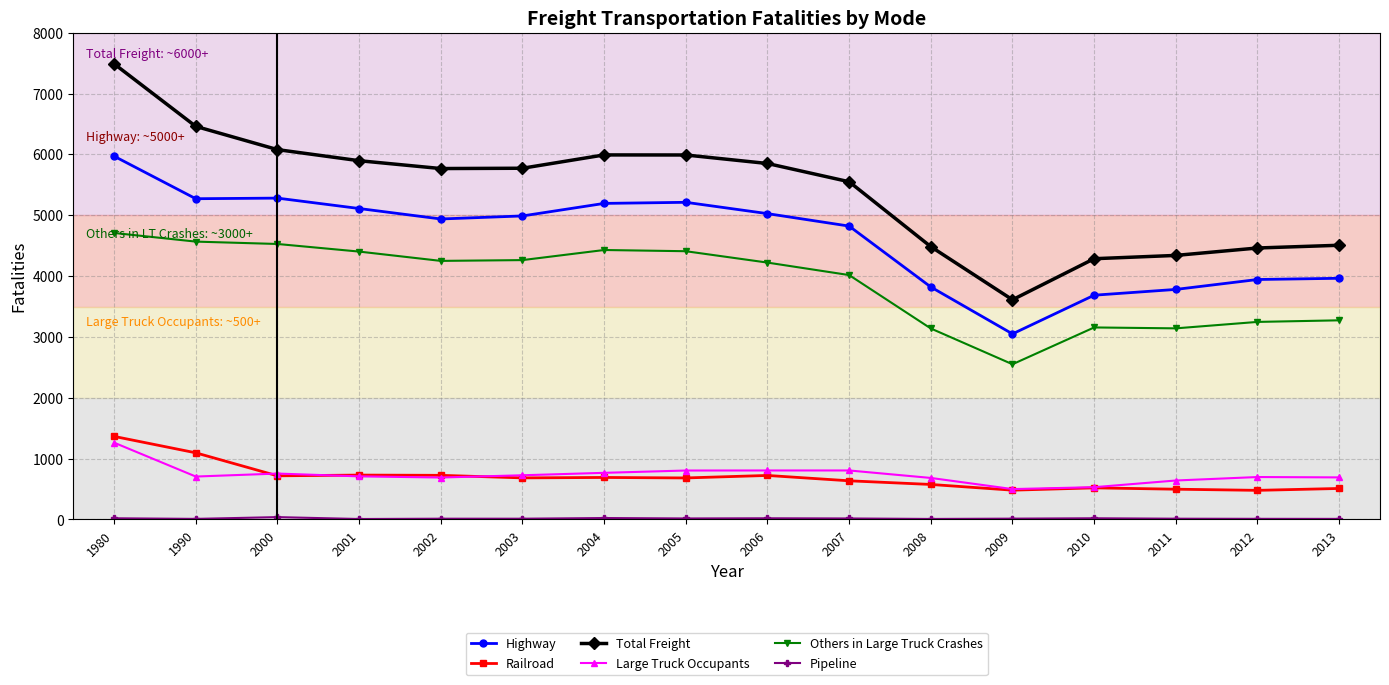

True or false: Railroad and Total Freight cross at least once.

False